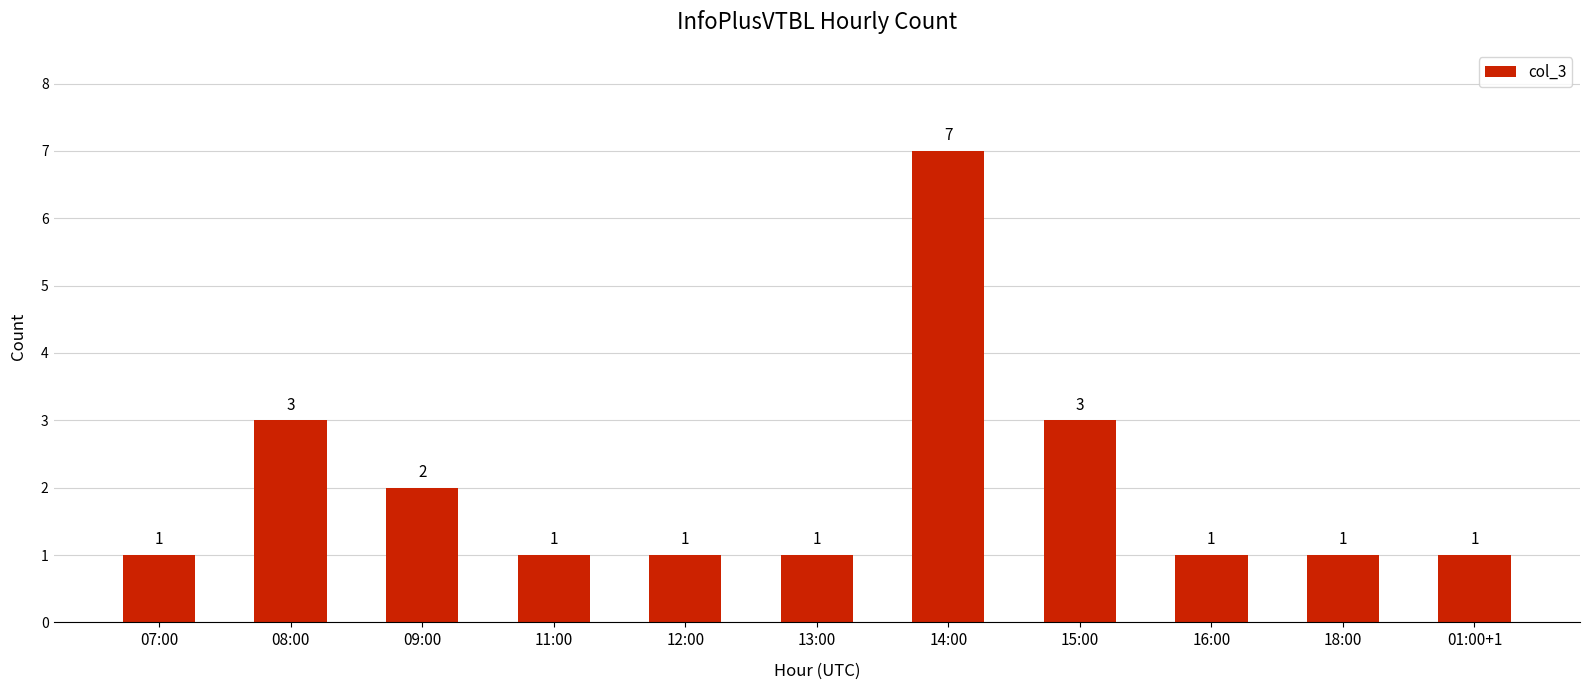

True or false: the data shows 2 at 09:00.

True